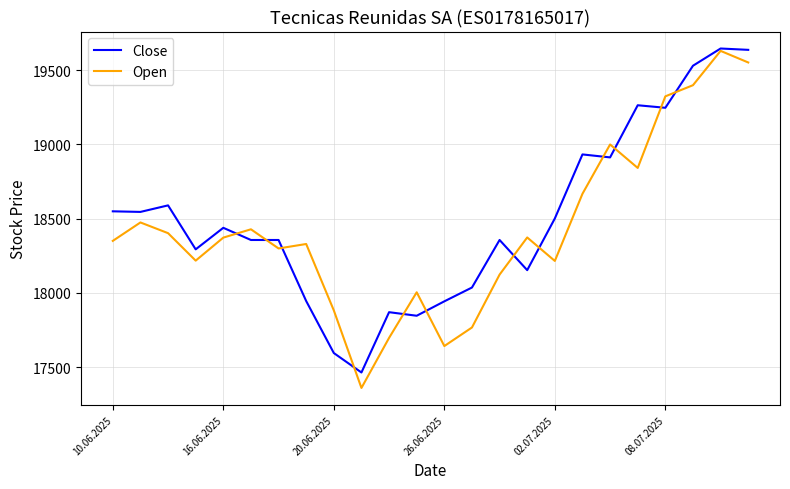

What is the maximum value for Close?

19645